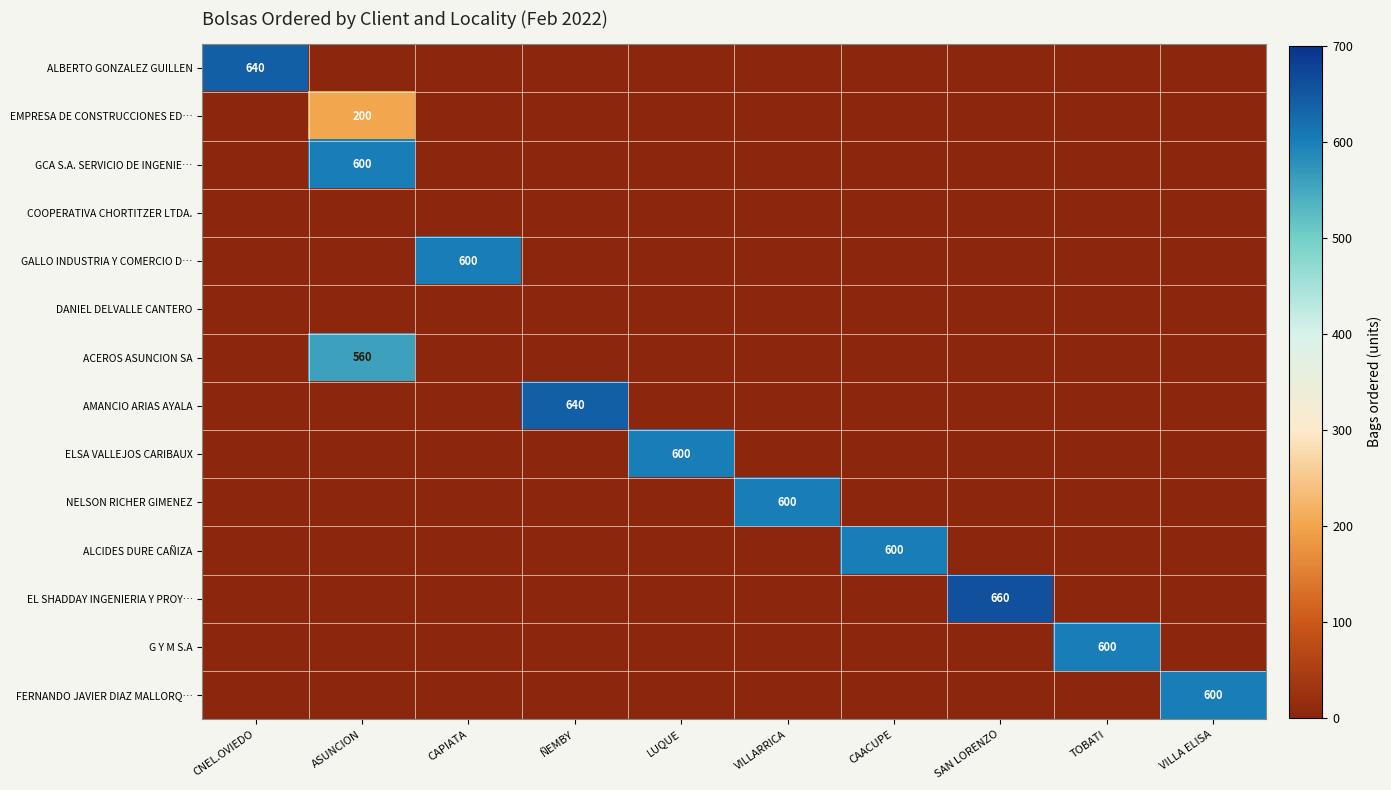

How many series are shown in this chart?

14